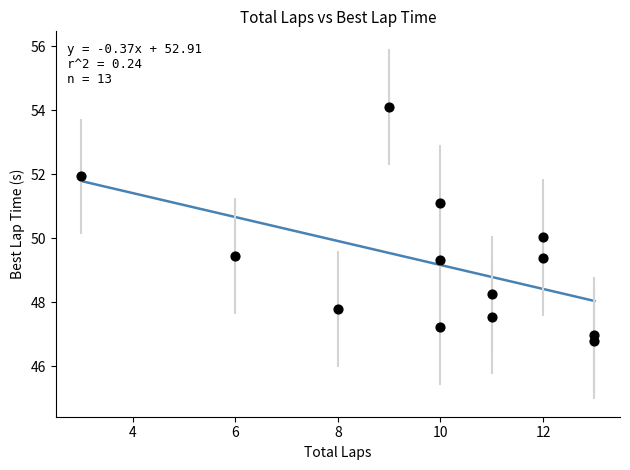

What is the range of X values (max minus min)?

10.0